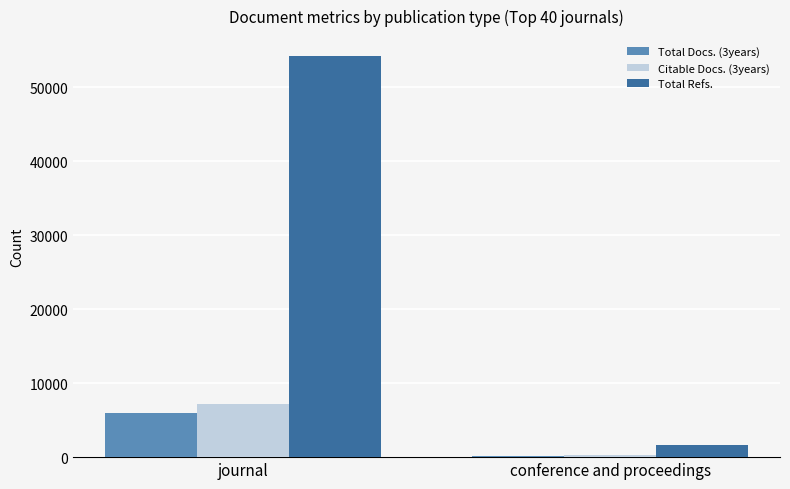

What is the total value across all series at journal?

67474